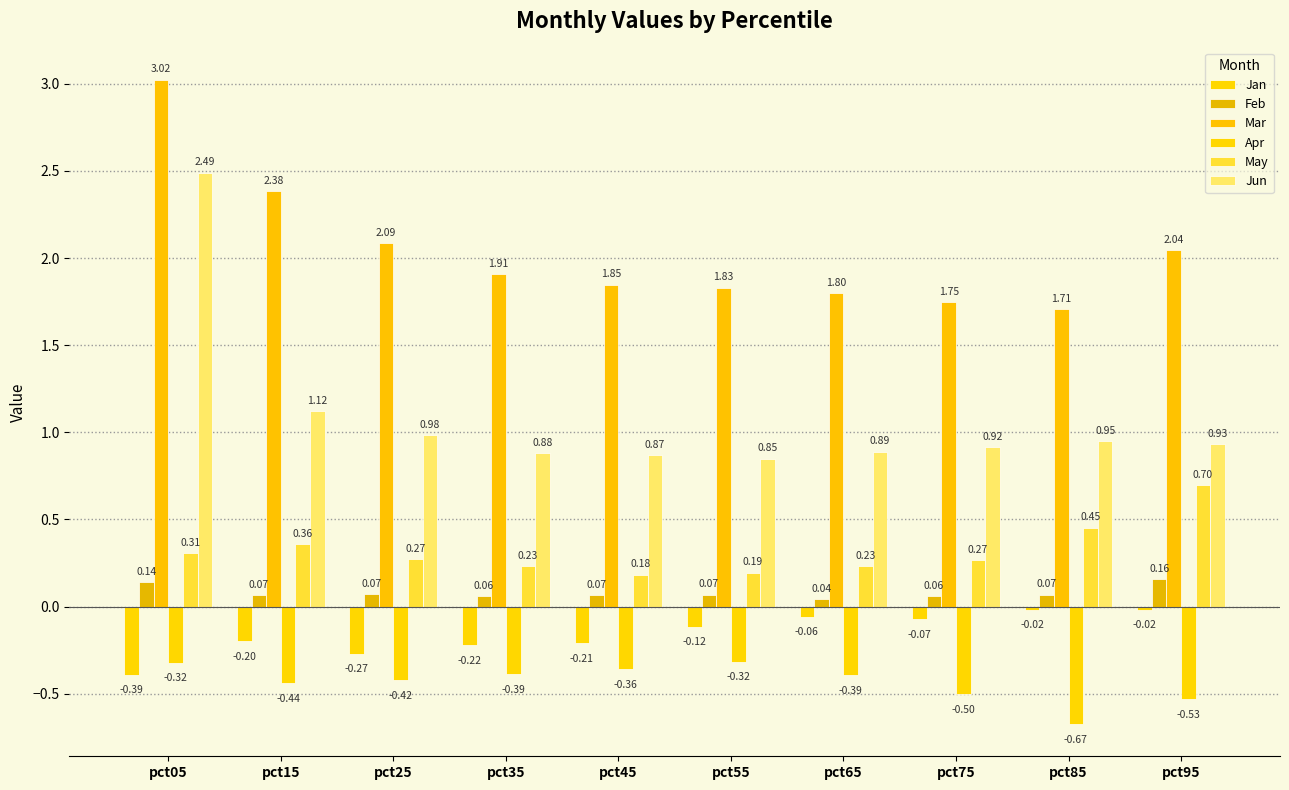

How many distinct data groups are displayed?

6